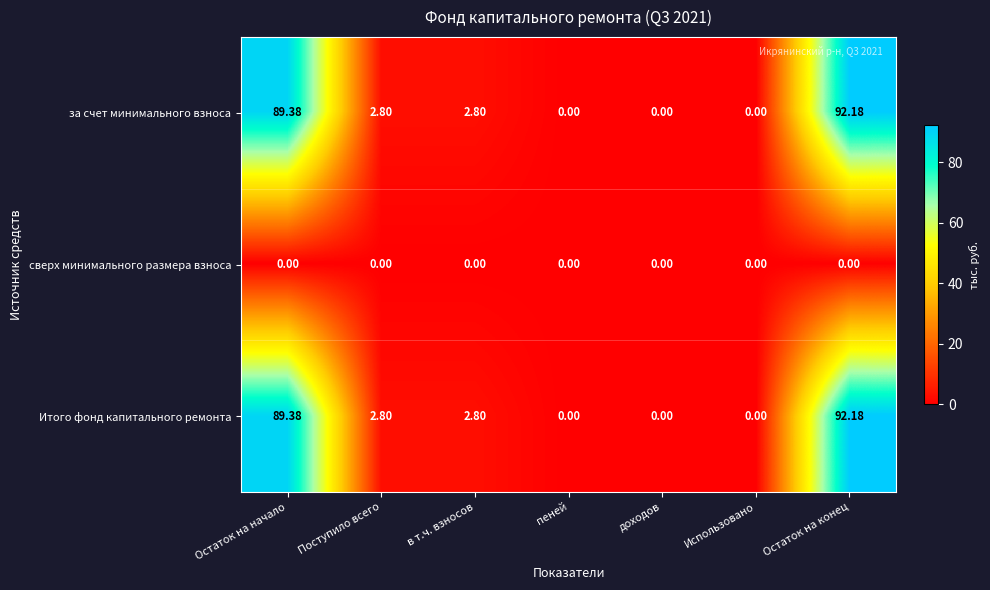

What is the greatest value displayed?

92.2